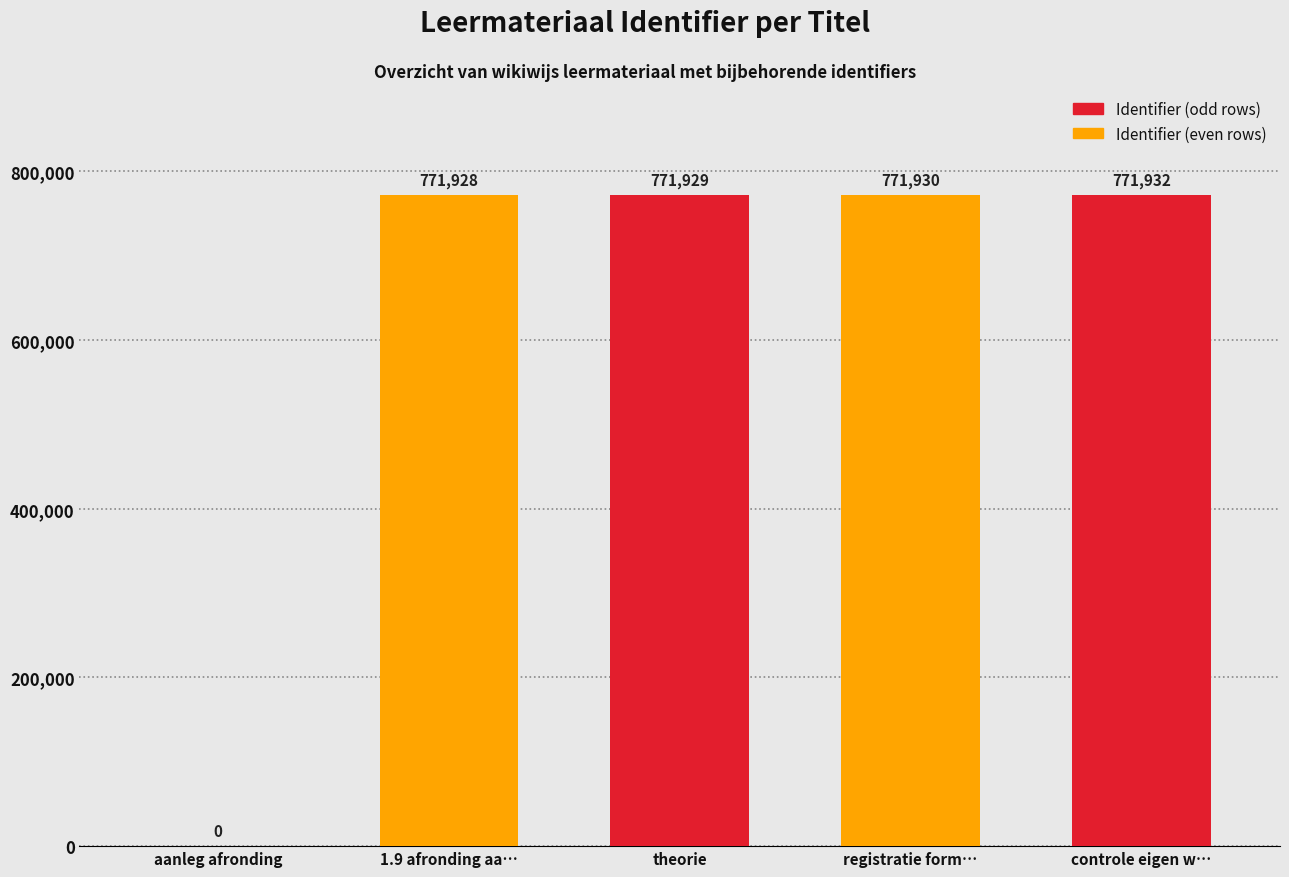

What is the sum of all values?

3087719